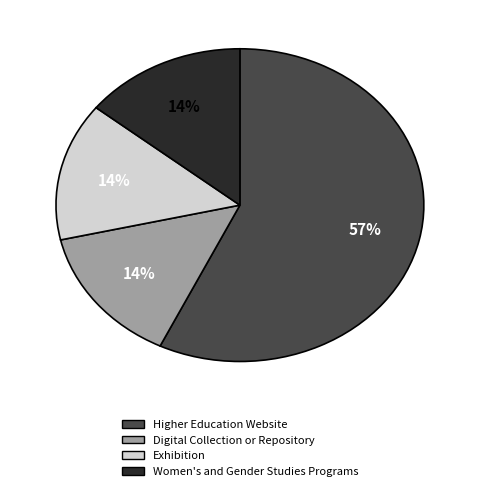

Which has a higher value, Higher Education Website or Women's and Gender Studies Programs?

Higher Education Website